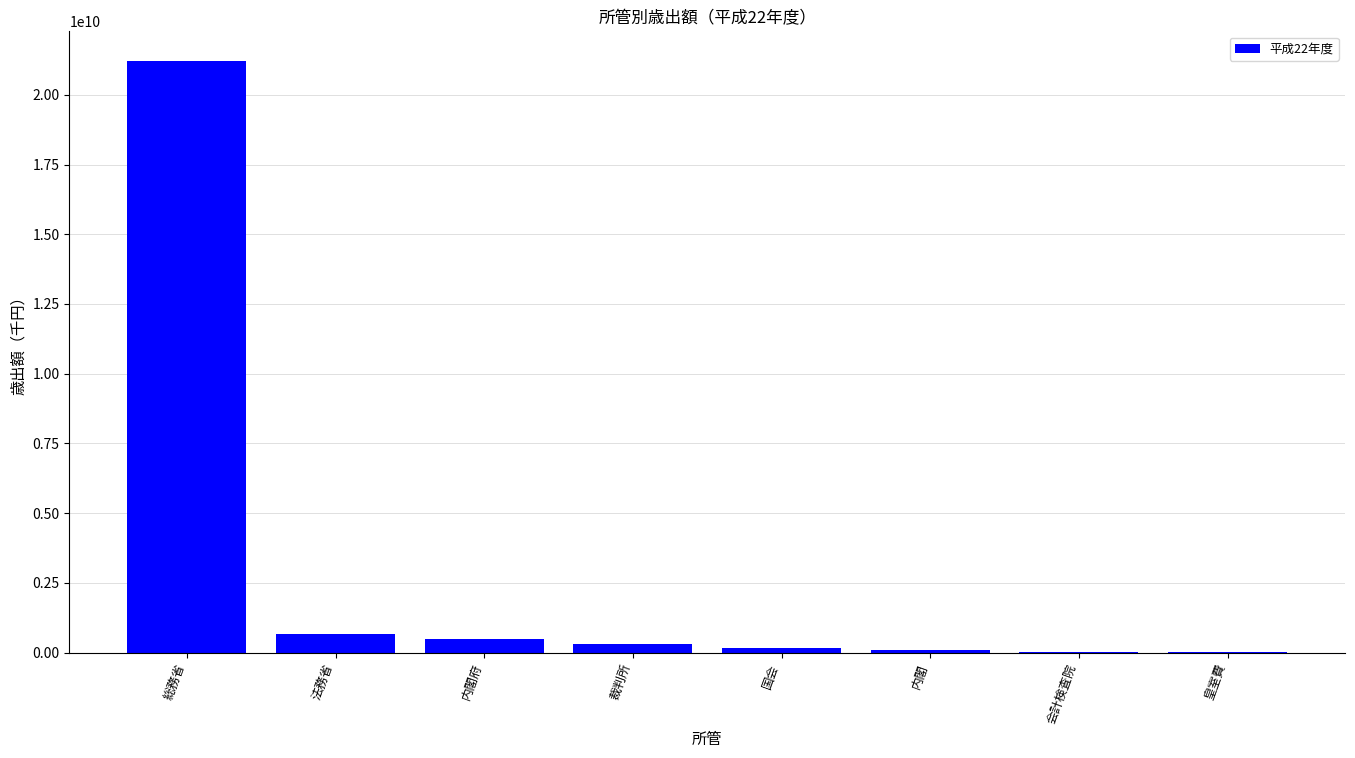

Between 総務省 and 国会, which is larger?

総務省